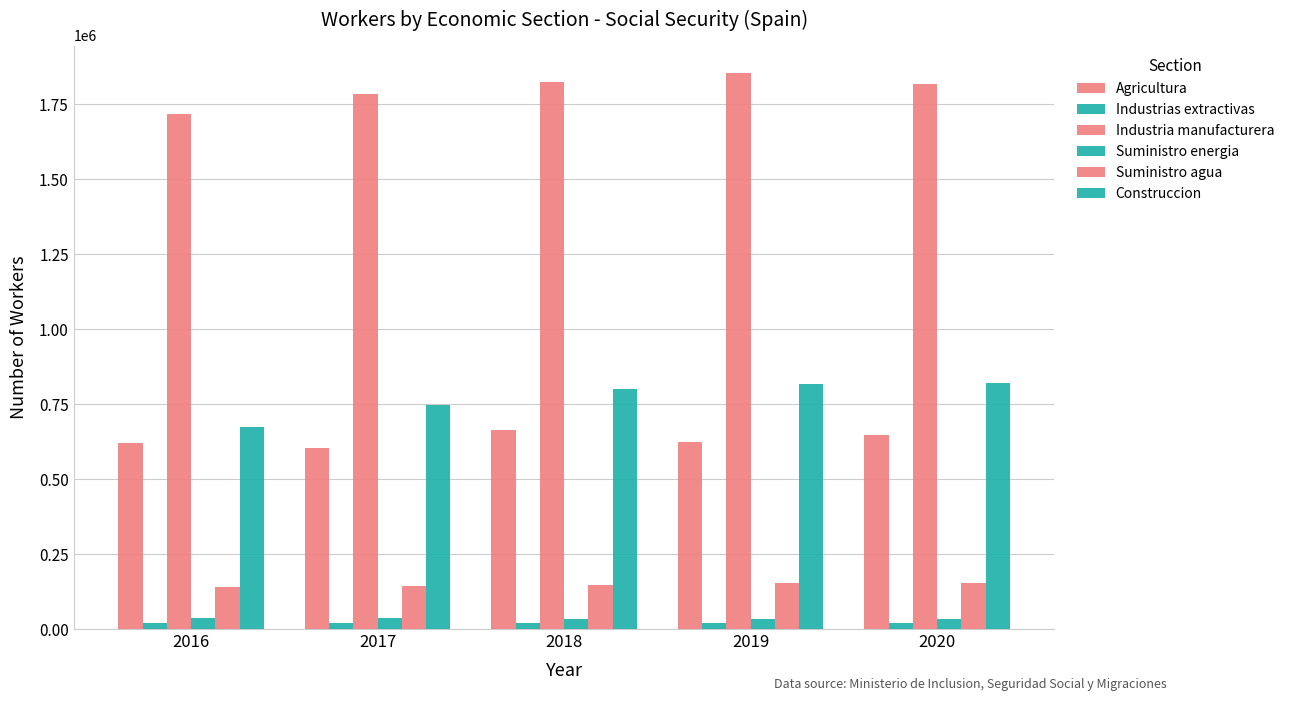

Which series changed the most between 2016 and 2020?

Construccion